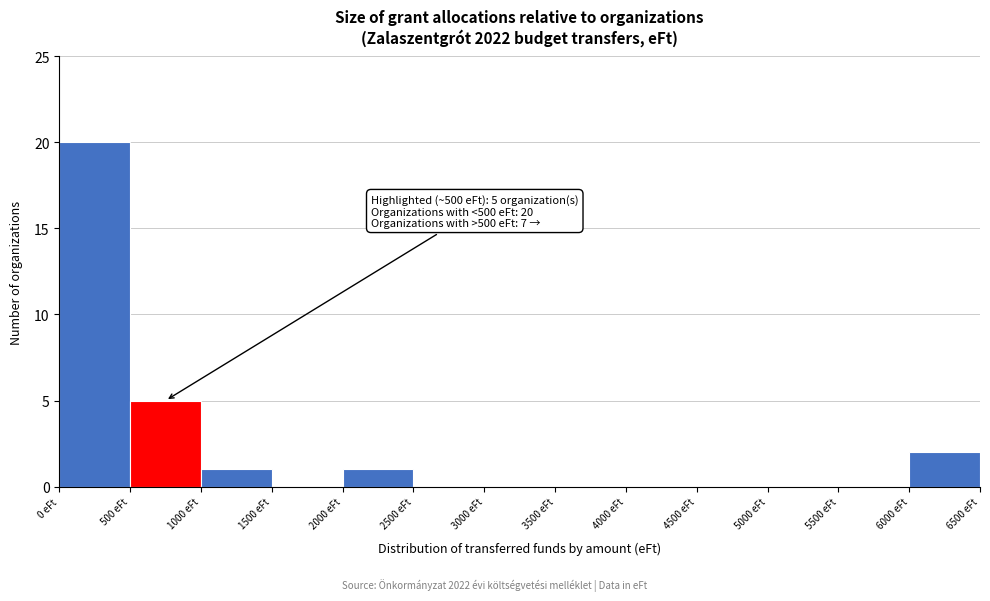

Over which range of the x-axis is the bar tallest?

0 to 500